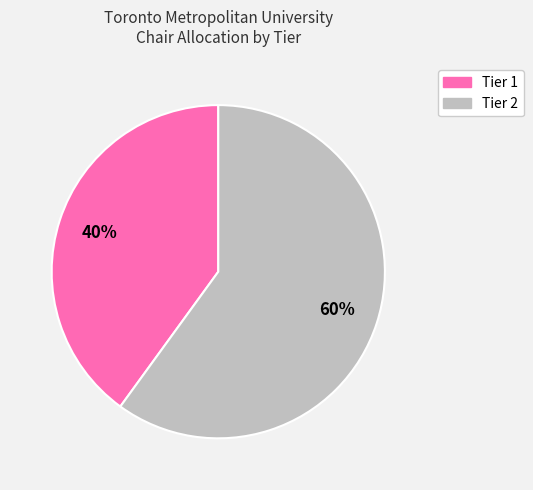

Does Tier 2 account for over 50% of the chart?

Yes